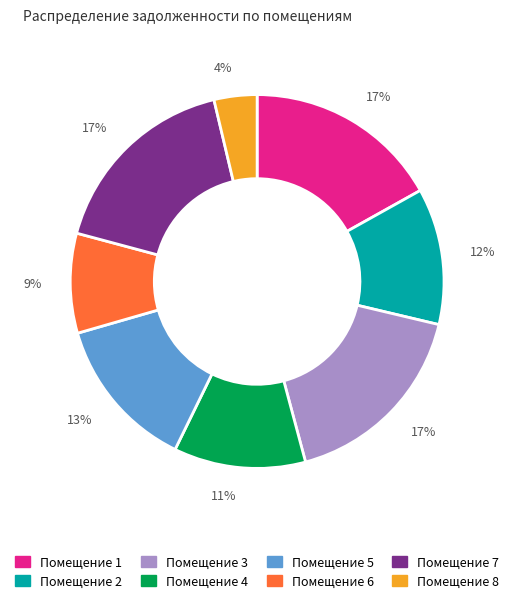

Is there a majority slice in this chart?

No